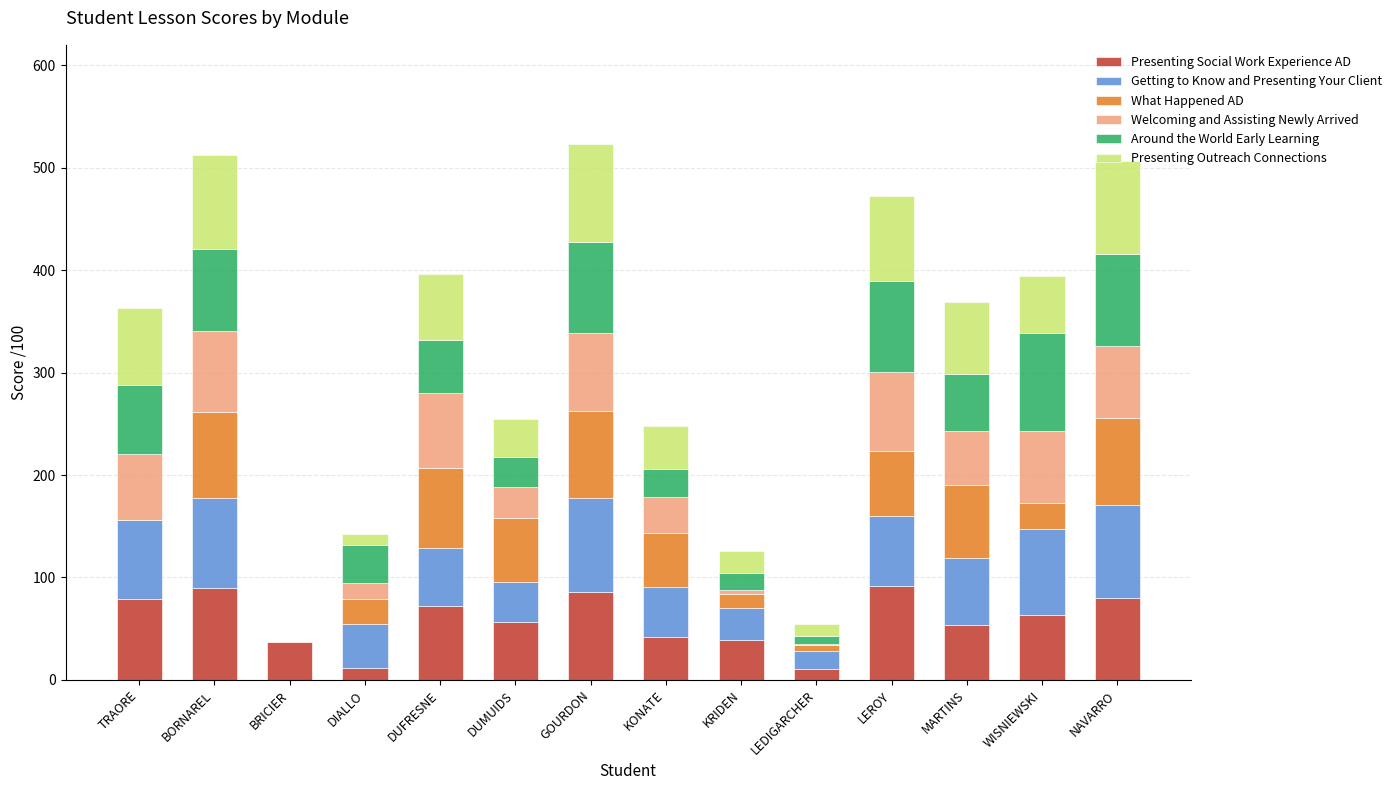

What is the total value across all series at BORNAREL?

512